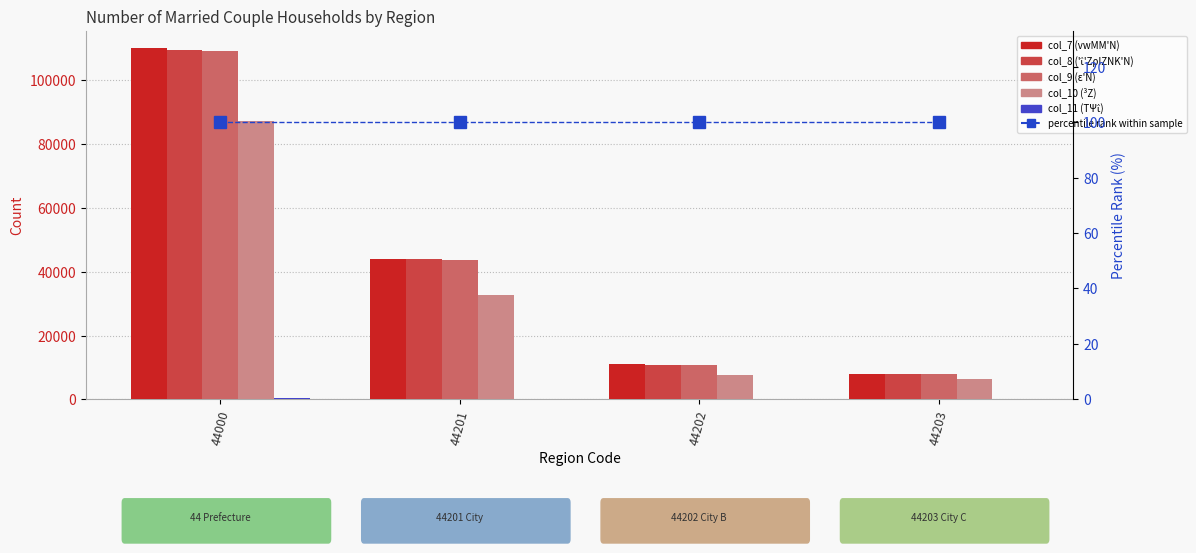

At which label is col_11 (ΤΨΐ) closest to 207?

44201